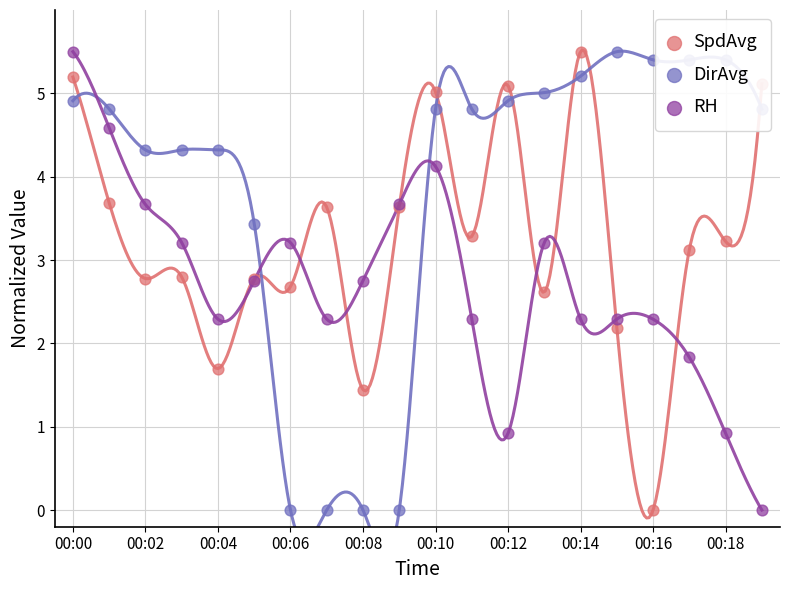

What are all the series names shown in the legend?

SpdAvg, DirAvg, RH